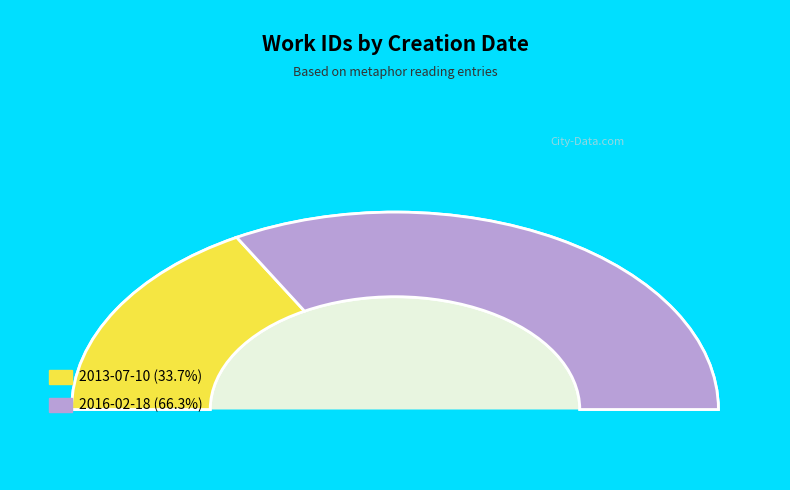

Which slice is the largest?

2016-02-18